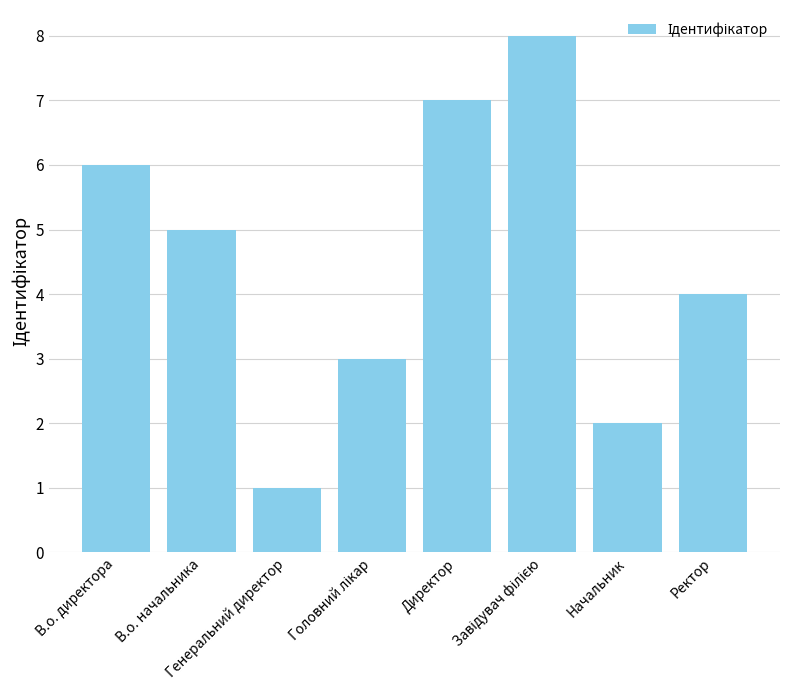

At which label does the data first exceed 5?

В.о. директора